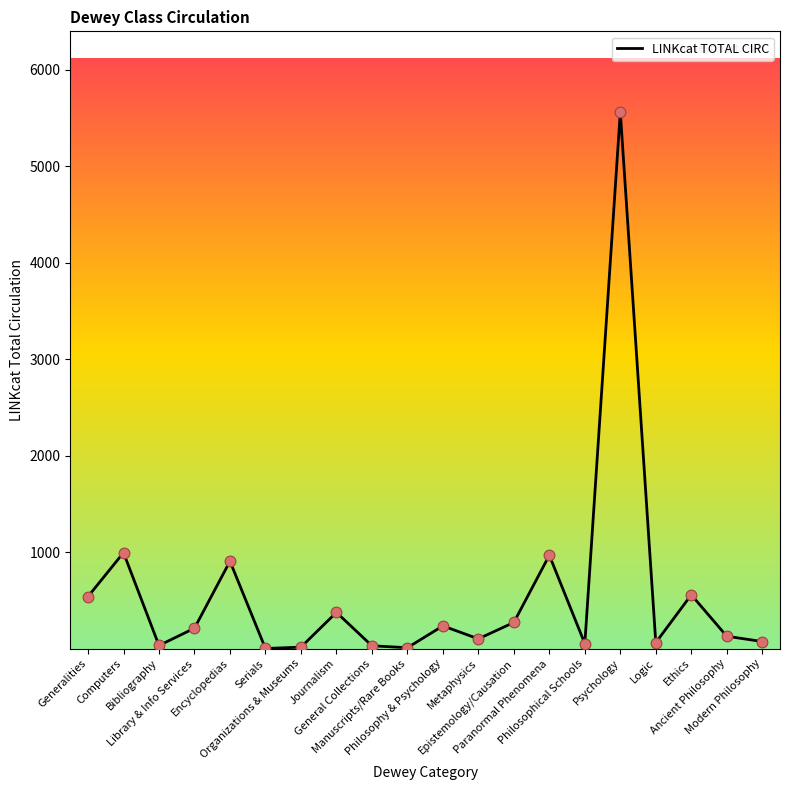

What is the ratio of the value at General Collections to the value at Ancient Philosophy?

0.2